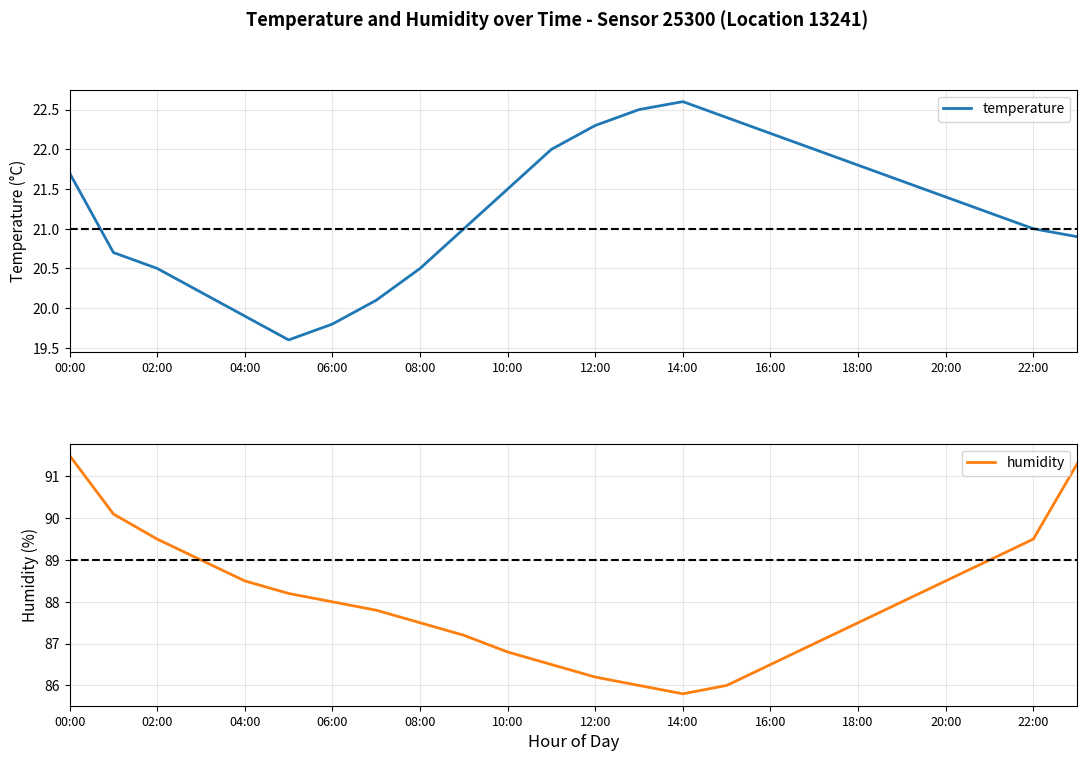

What is the value of the temperature point at the 4th from the left?

20.2